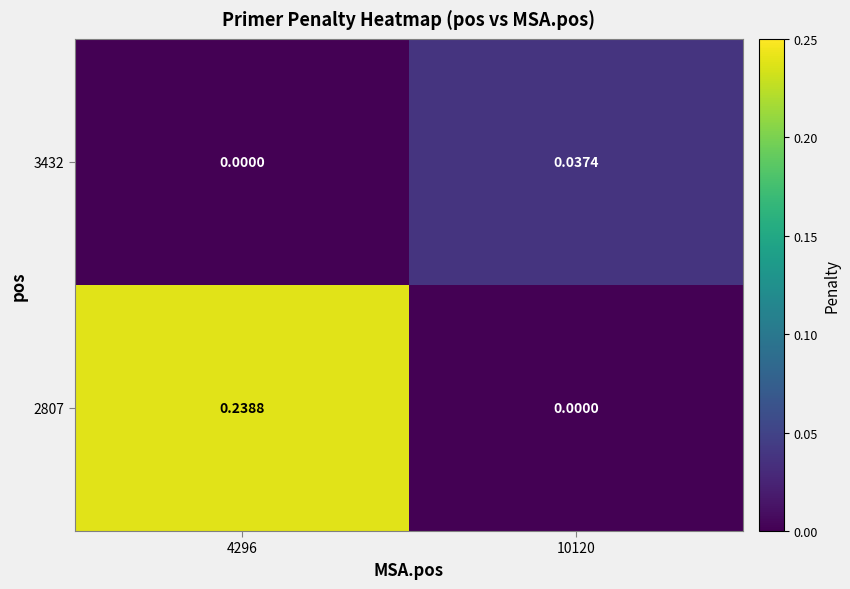

Rank the series at 10120 from highest to lowest value.

3432, 2807